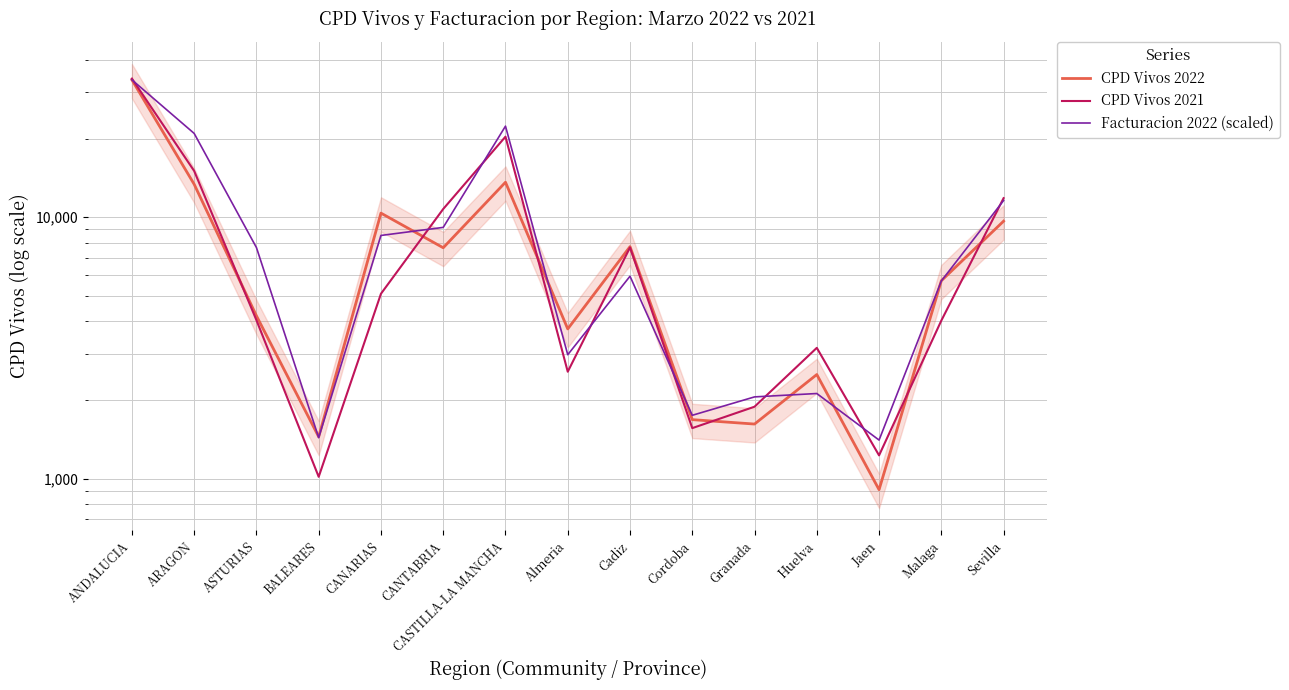

At Huelva, list the series in order from smallest to largest.

Facturacion 2022 (scaled), CPD Vivos 2022, CPD Vivos 2021